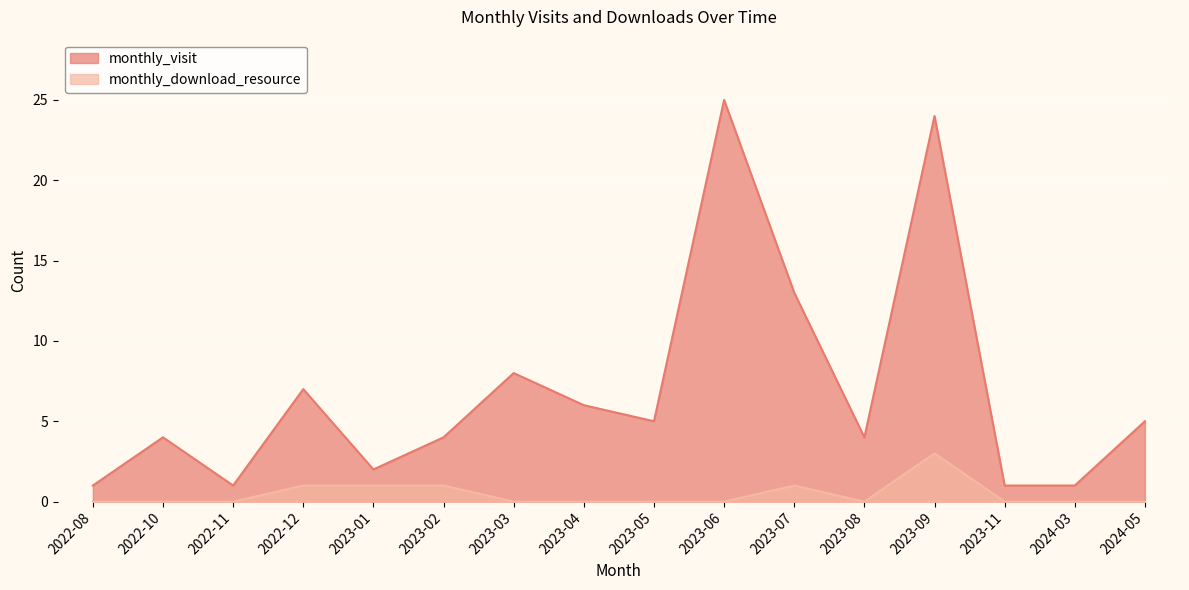

Is the value of monthly_visit at 2023-09 greater than the value of monthly_download_resource at 2023-06?

Yes